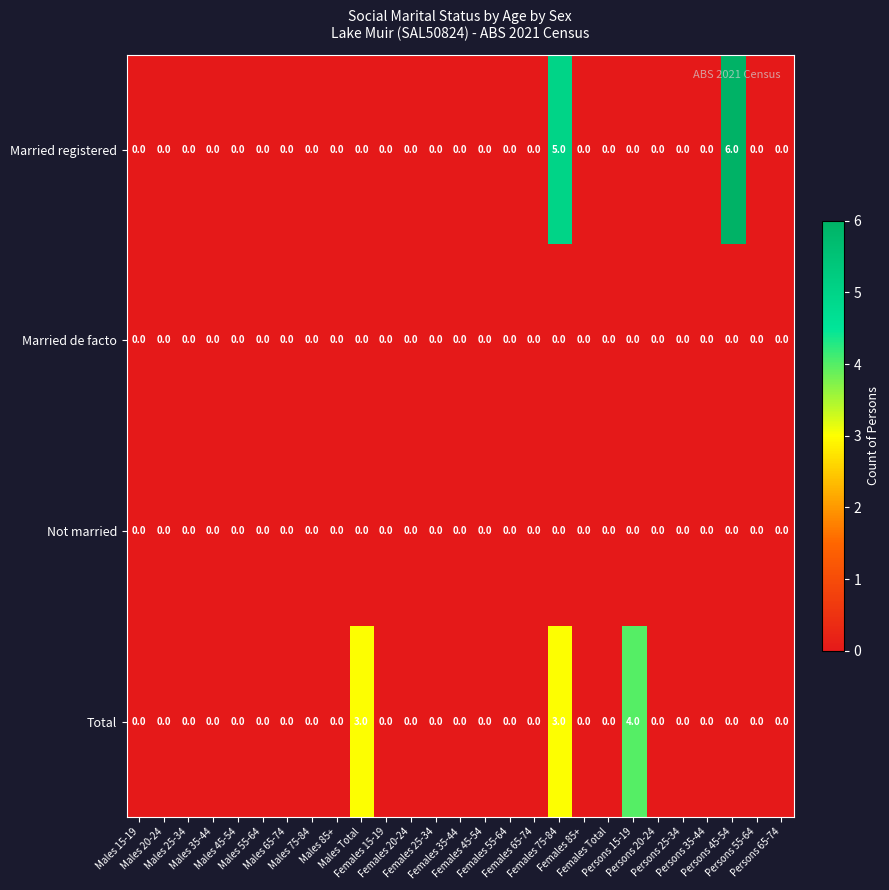

Which series has the largest total across all categories?

Married registered